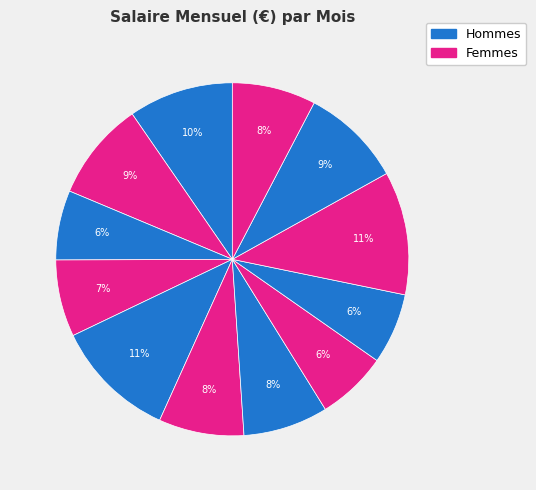

Rank the categories by value from lowest to highest.

April, September, October, May, January, August, July, March, December, February, June, November